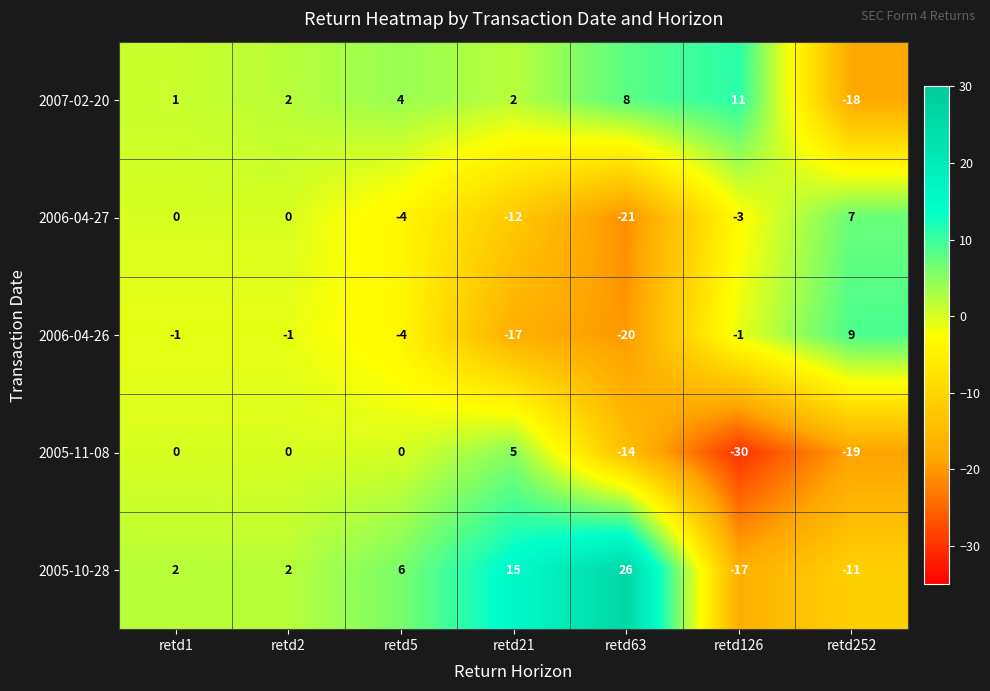

How many series are shown in this chart?

5